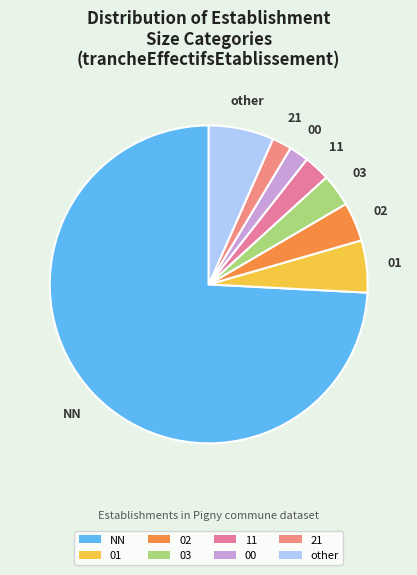

How many segments does this pie chart have?

8